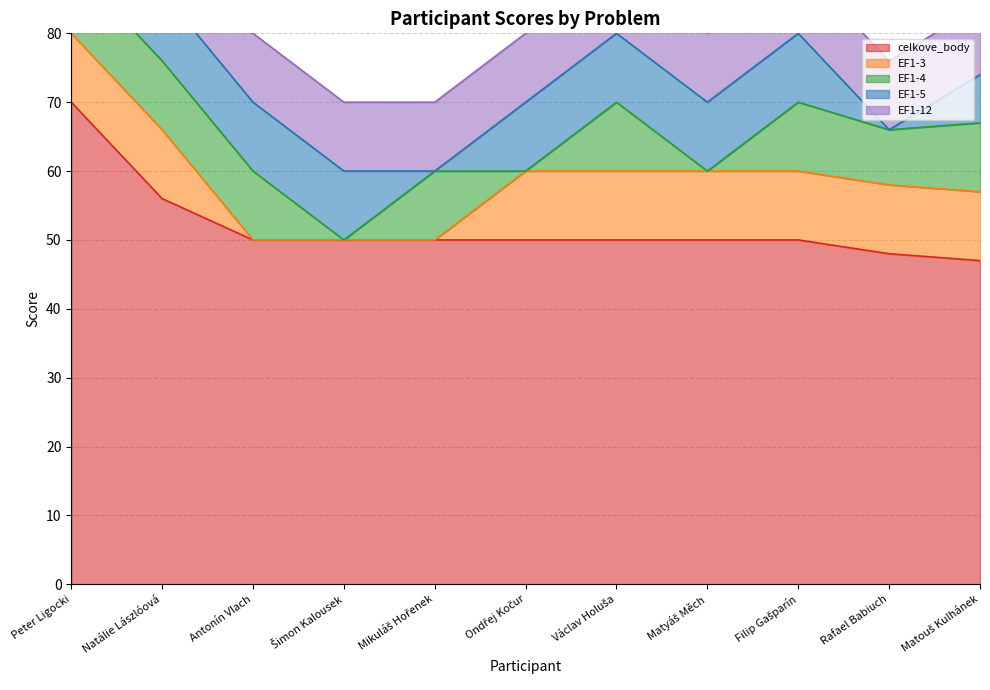

Reading left to right, transcribe all the data shown in this chart.

celkove_body: Peter Ligocki=70	Natálie Lászlóová=56	Antonín Vlach=50	Šimon Kalousek=50	Mikuláš Hořenek=50	Ondřej Kočur=50	Václav Holuša=50	Matyáš Měch=50	Filip Gašparín=50	Rafael Babiuch=48	Matouš Kulhánek=47
EF1-3: Peter Ligocki=10	Natálie Lászlóová=10	Antonín Vlach=0	Šimon Kalousek=0	Mikuláš Hořenek=0	Ondřej Kočur=10	Václav Holuša=10	Matyáš Měch=10	Filip Gašparín=10	Rafael Babiuch=10	Matouš Kulhánek=10
EF1-4: Peter Ligocki=10	Natálie Lászlóová=10	Antonín Vlach=10	Šimon Kalousek=0	Mikuláš Hořenek=10	Ondřej Kočur=0	Václav Holuša=10	Matyáš Měch=0	Filip Gašparín=10	Rafael Babiuch=8	Matouš Kulhánek=10
EF1-5: Peter Ligocki=0	Natálie Lászlóová=10	Antonín Vlach=10	Šimon Kalousek=10	Mikuláš Hořenek=0	Ondřej Kočur=10	Václav Holuša=10	Matyáš Měch=10	Filip Gašparín=10	Rafael Babiuch=0	Matouš Kulhánek=7
EF1-12: Peter Ligocki=10	Natálie Lászlóová=0	Antonín Vlach=10	Šimon Kalousek=10	Mikuláš Hořenek=10	Ondřej Kočur=10	Václav Holuša=10	Matyáš Měch=10	Filip Gašparín=10	Rafael Babiuch=10	Matouš Kulhánek=10